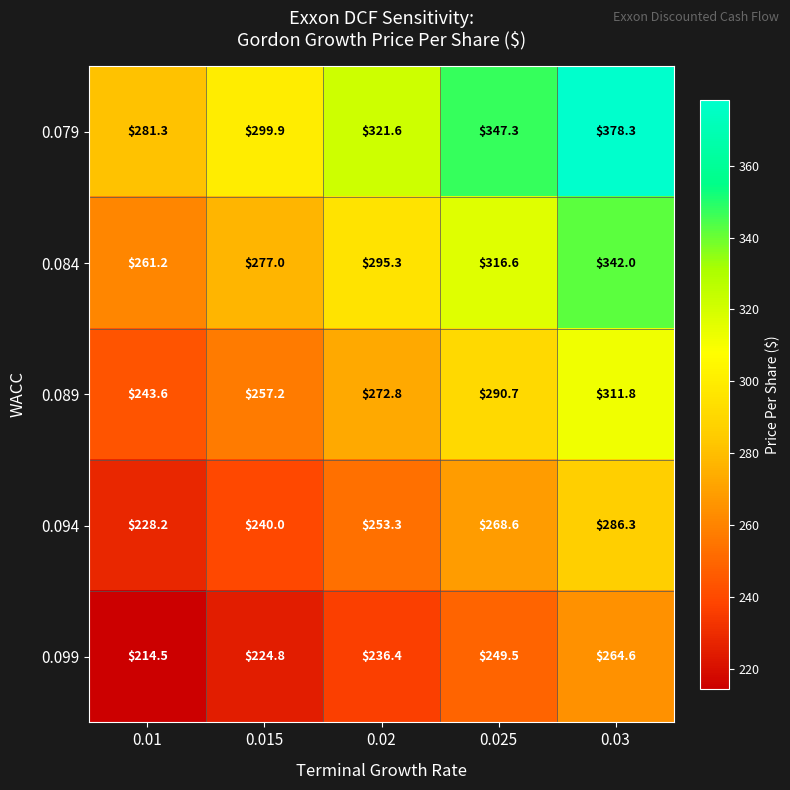

The 0.079 series shows 347.3 at 0.025. True or false?

True